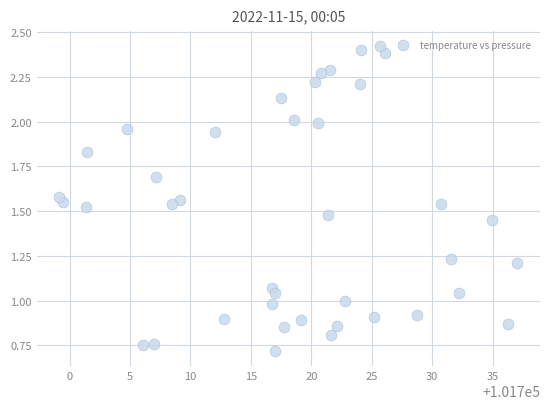

What is the range of X values (max minus min)?

37.9